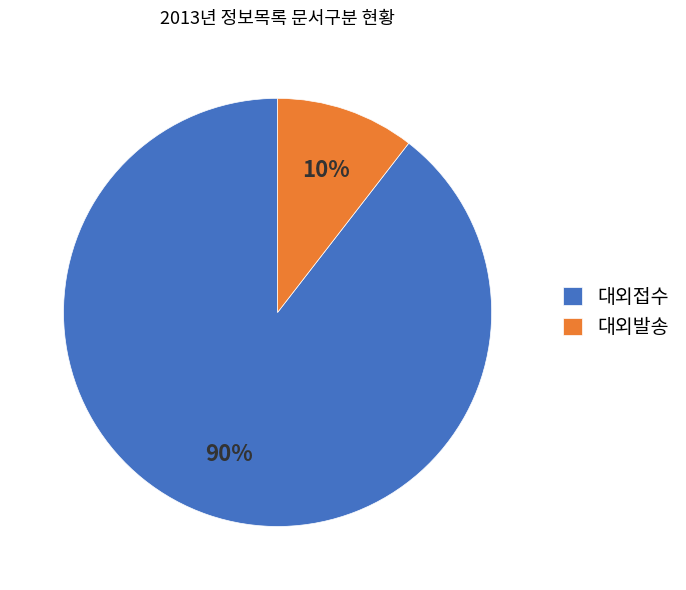

To the nearest percent, what is the average slice percentage?

50%